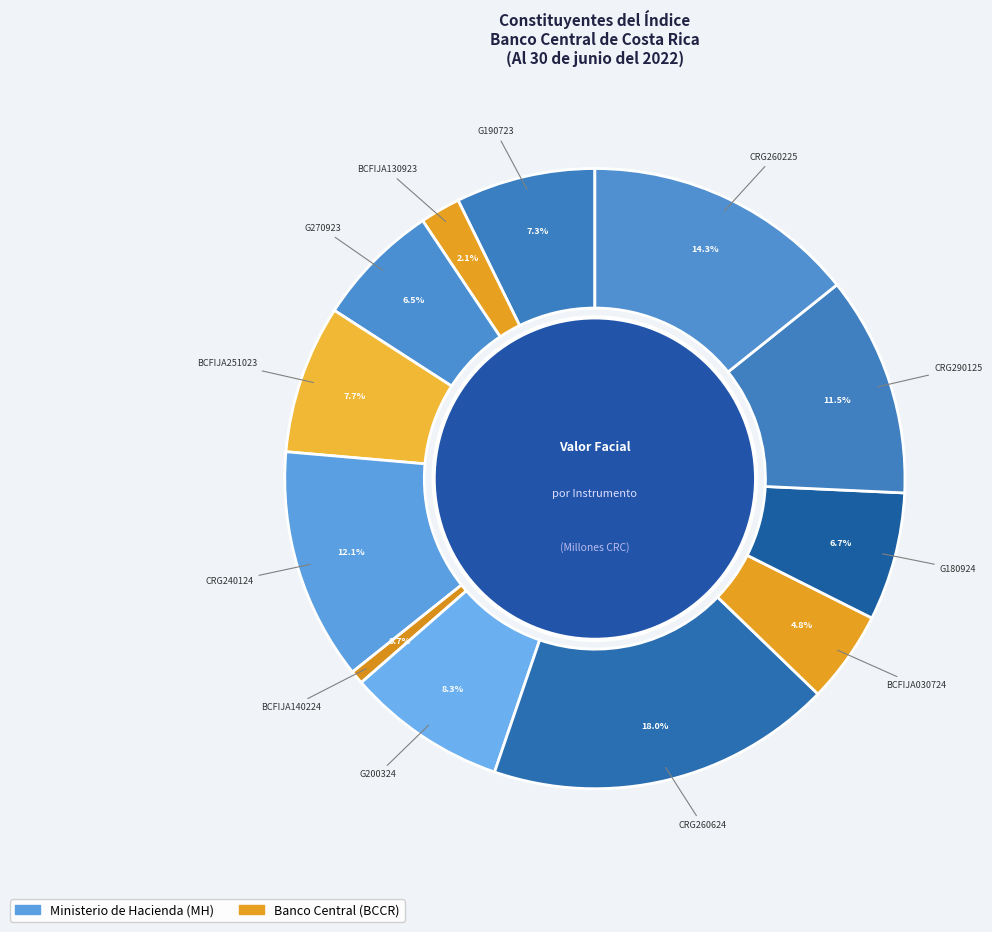

What is the smallest slice in the pie chart?

BCFIJA140224